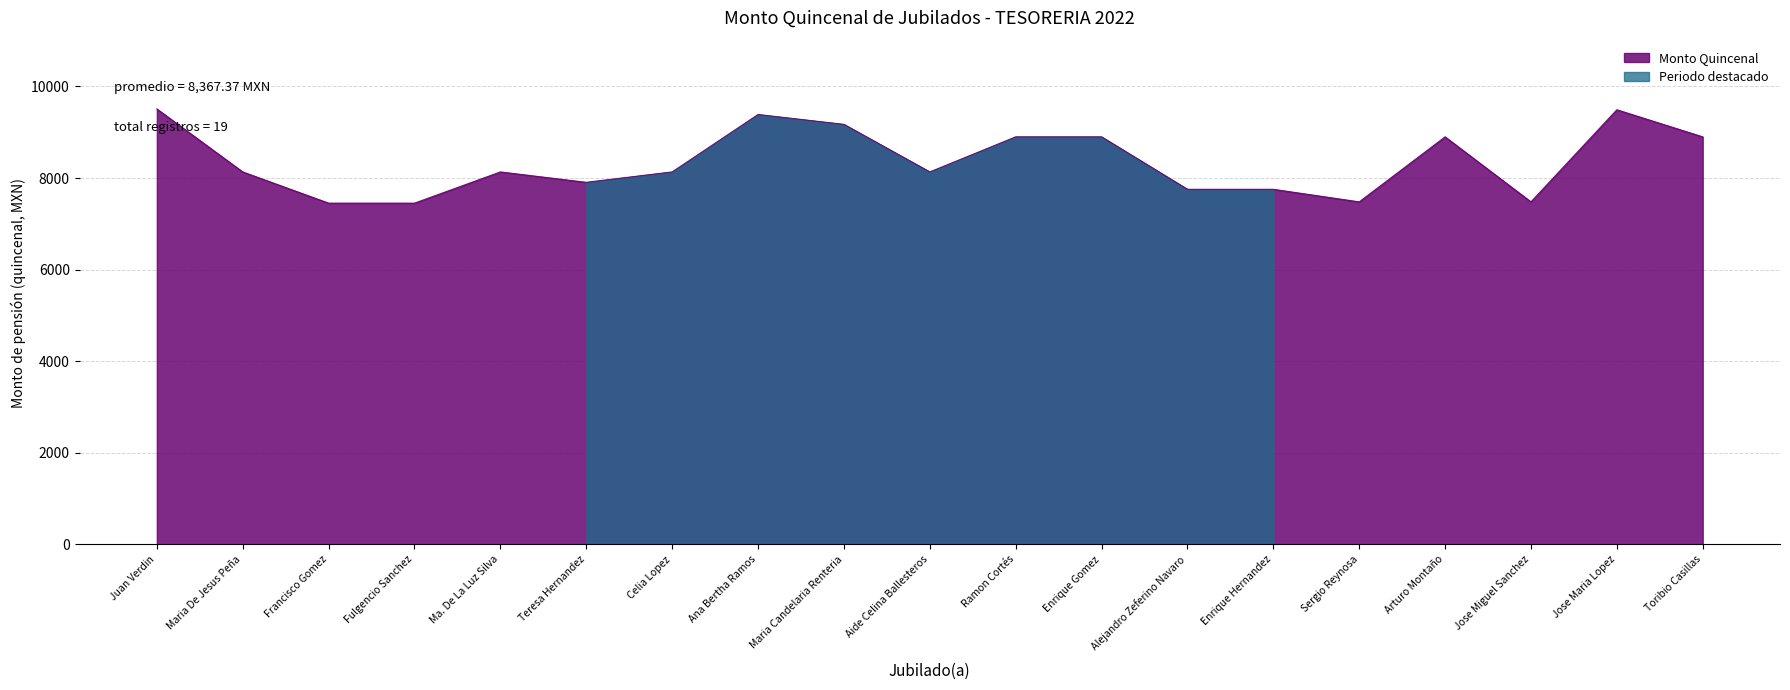

True or false: the data shows 13601.5 at Celia Lopez.

False